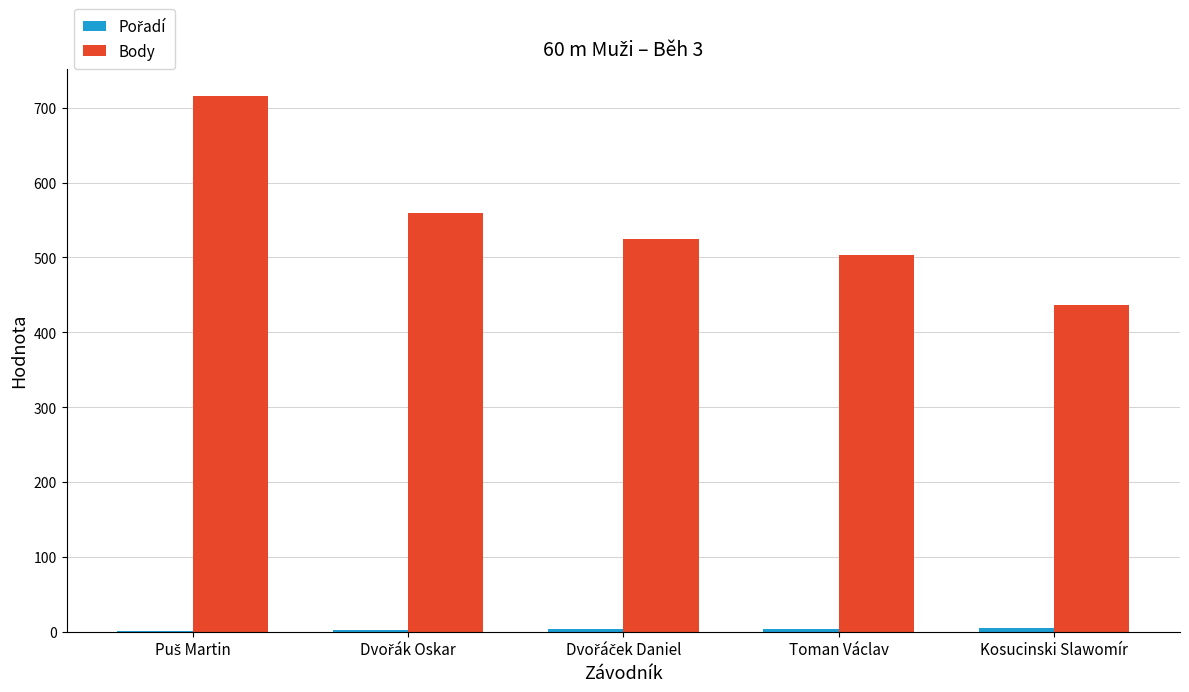

Which series has the largest total across all categories?

Body